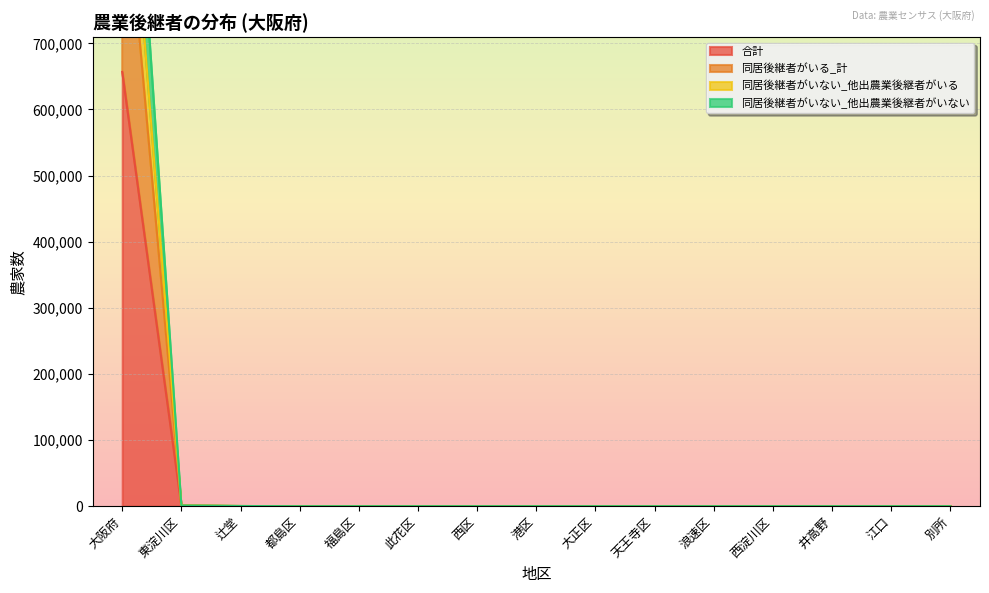

Is it true that 合計 equals -375893 at 港区?

False